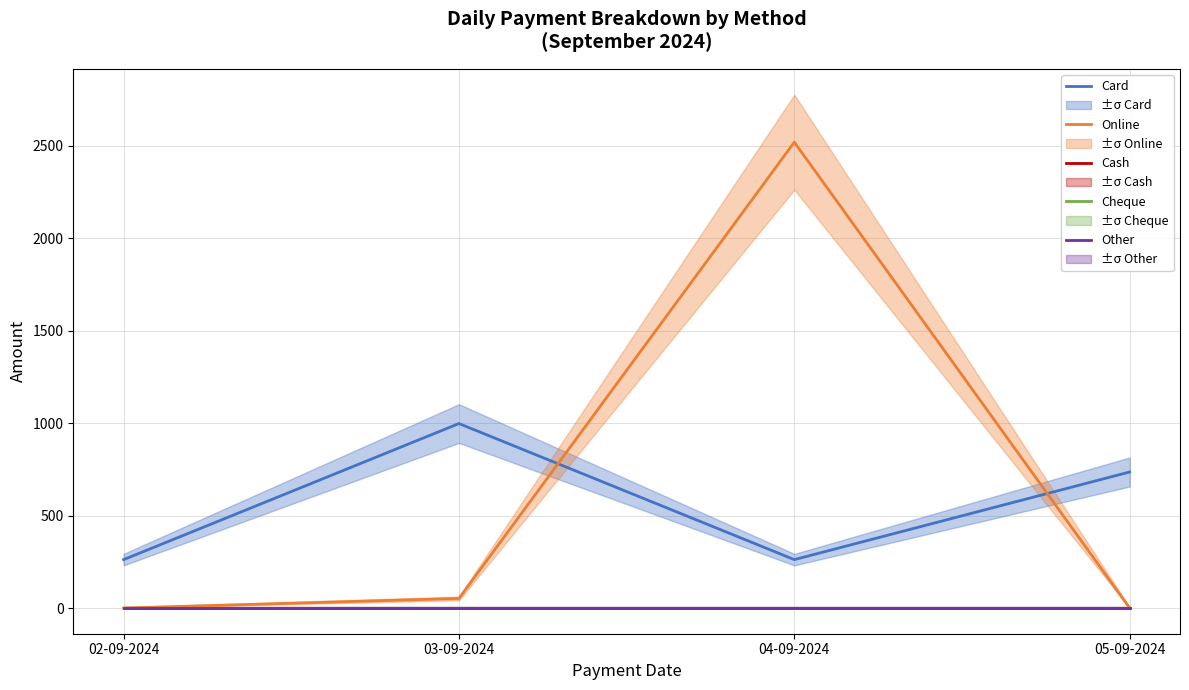

At which category does the chart reach its minimum across all series?

02-09-2024